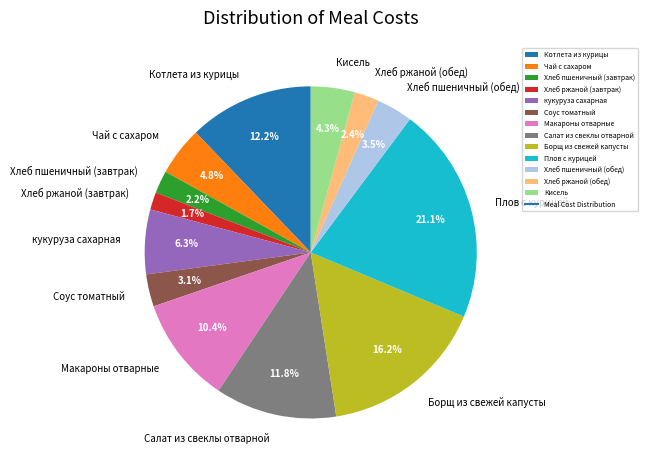

Does Кисель represent more than half of the total?

No